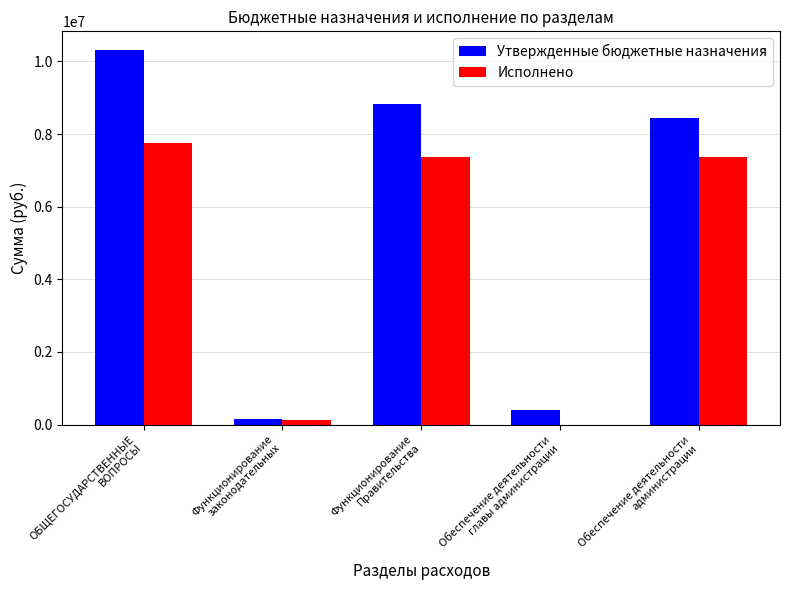

Which series has the largest total across all categories?

Утвержденные бюджетные назначения